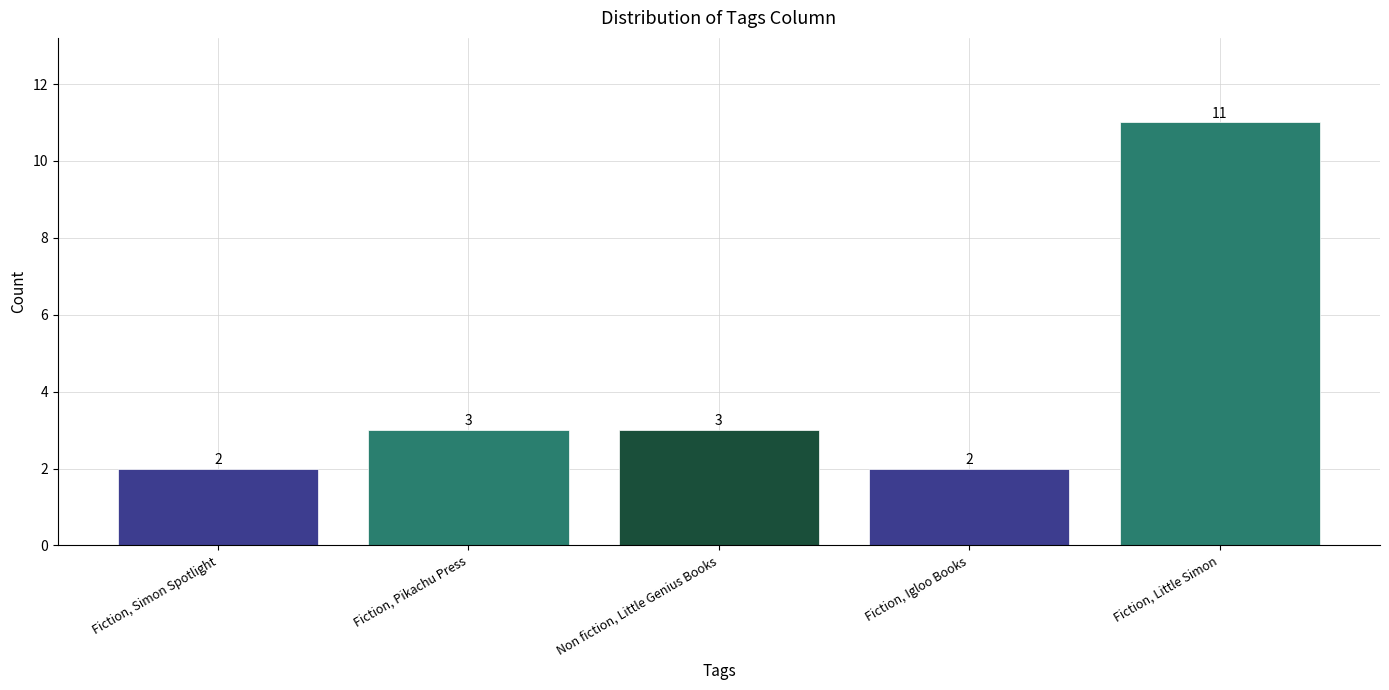

What is the ratio of the value at Fiction, Little Simon to the value at Fiction, Igloo Books?

5.5